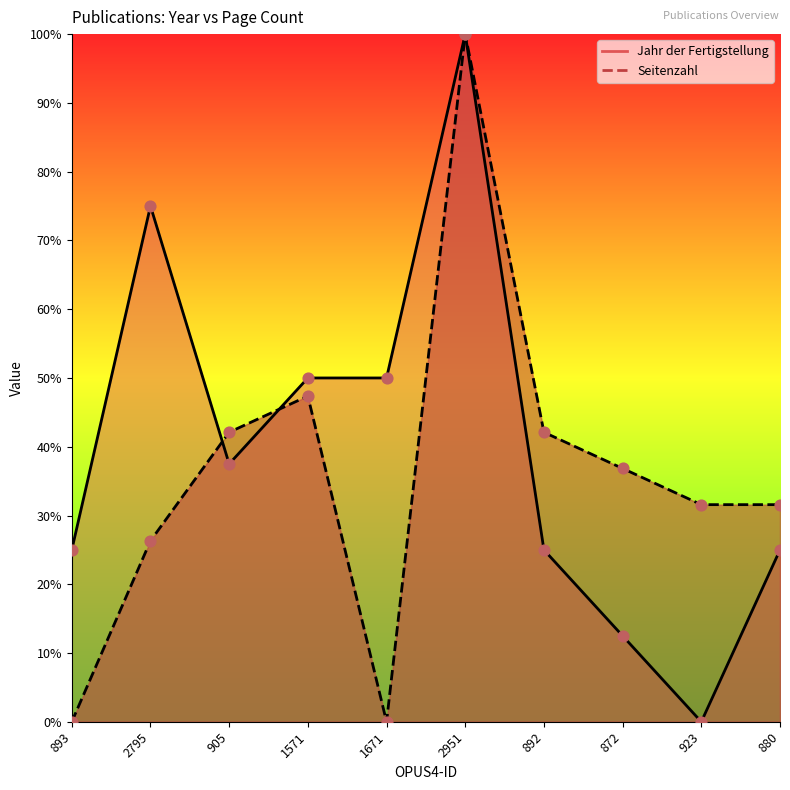

Which series contains the highest Y value?

Jahr der Fertigstellung